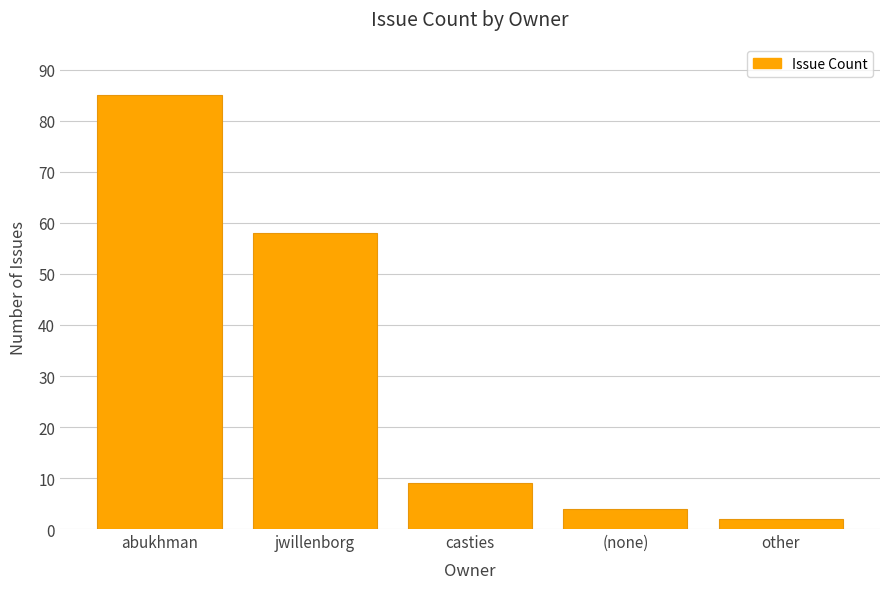

Which category has the lowest value across all series?

other